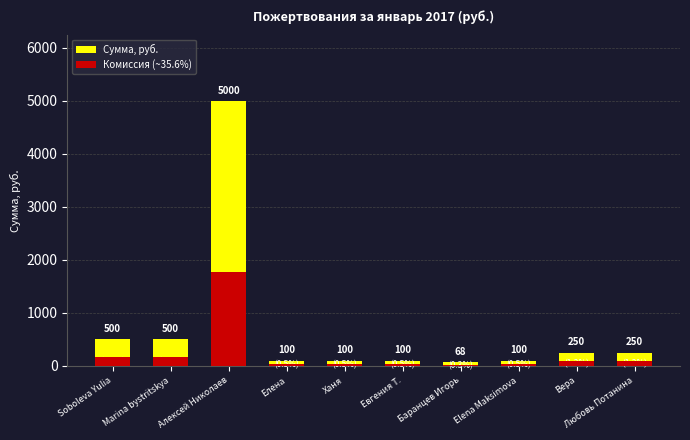

Rank the series by their maximum value, from lowest to highest.

Комиссия (~35.6%), Сумма, руб.